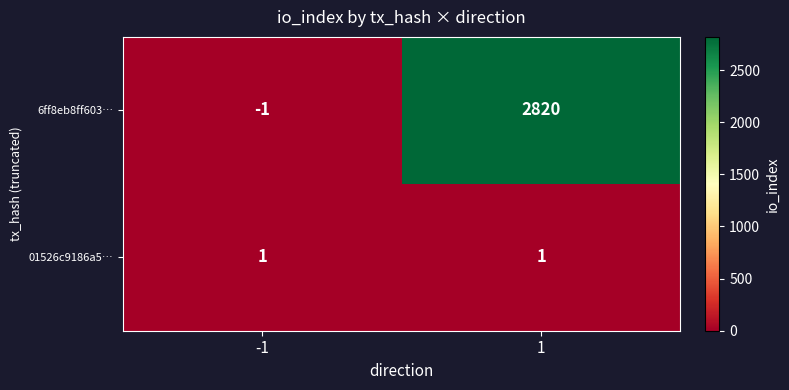

What is the spread (max minus min) of values at 1?

2819